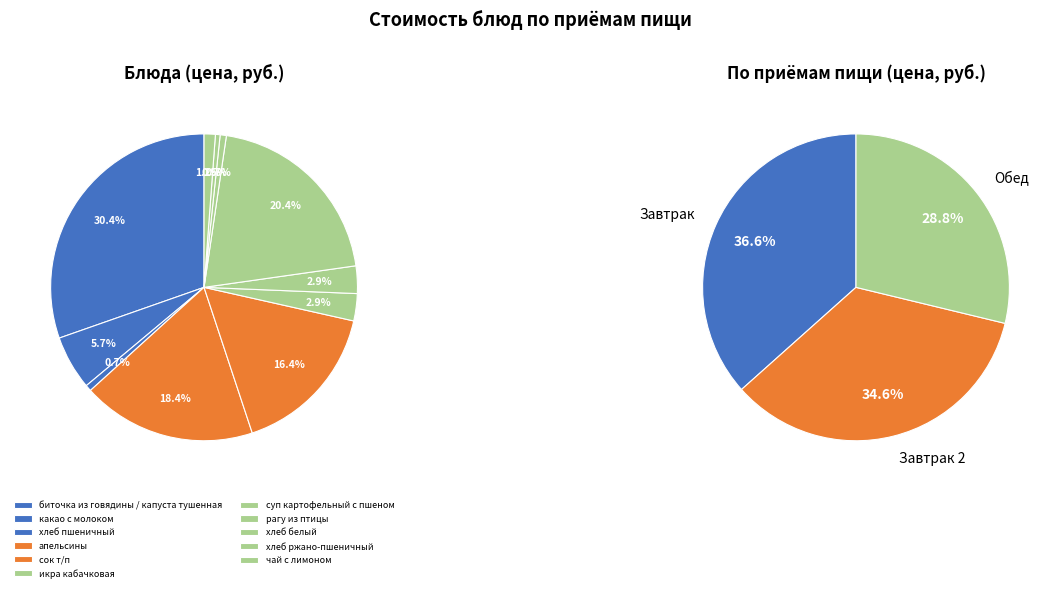

What is the change in value from сок т/п to суп картофельный с пшеном?

-37.0